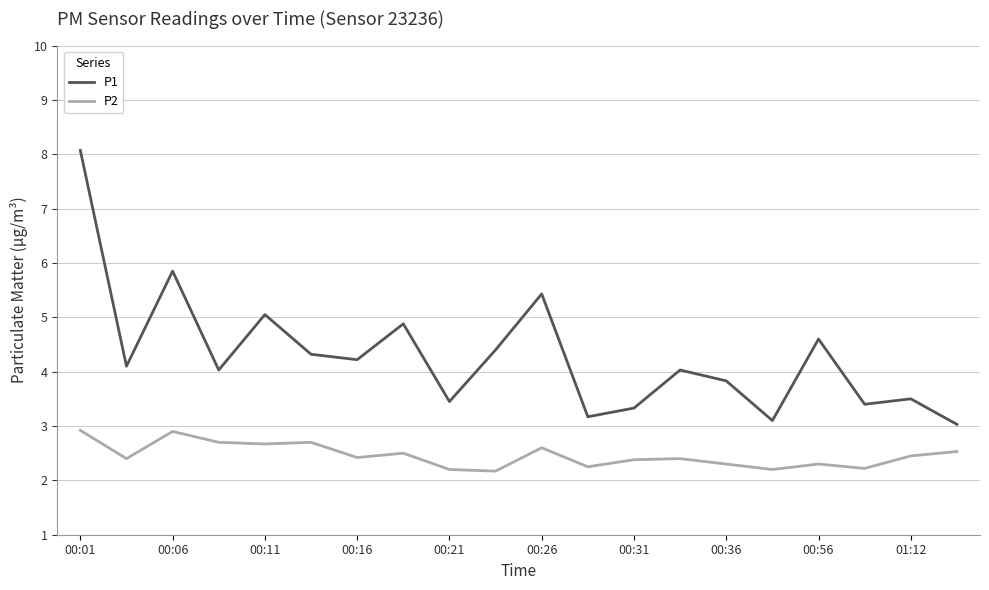

Rank the series by their average value, from highest to lowest.

P1, P2